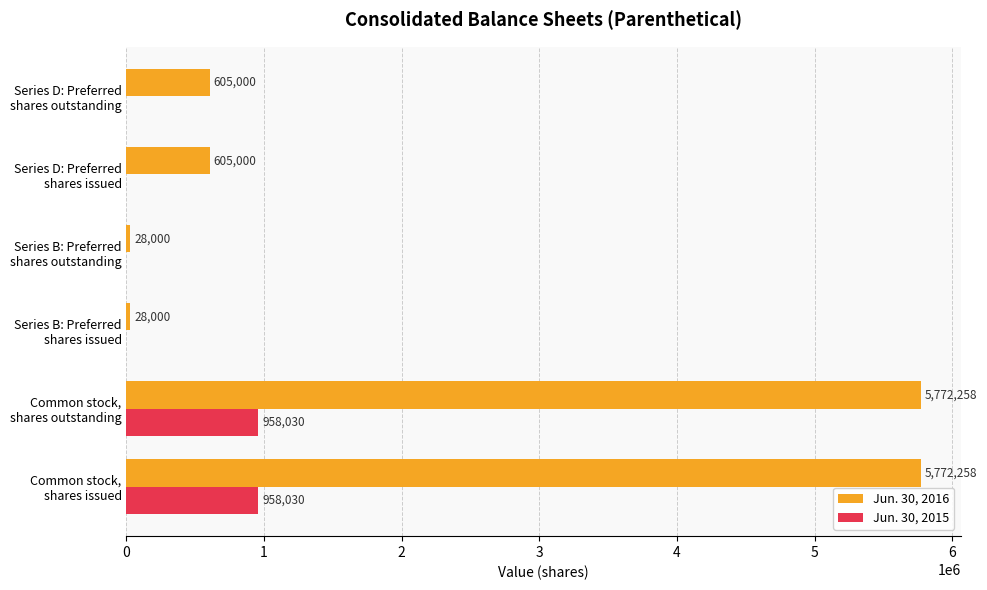

What is the maximum value for Jun. 30, 2015?

958030